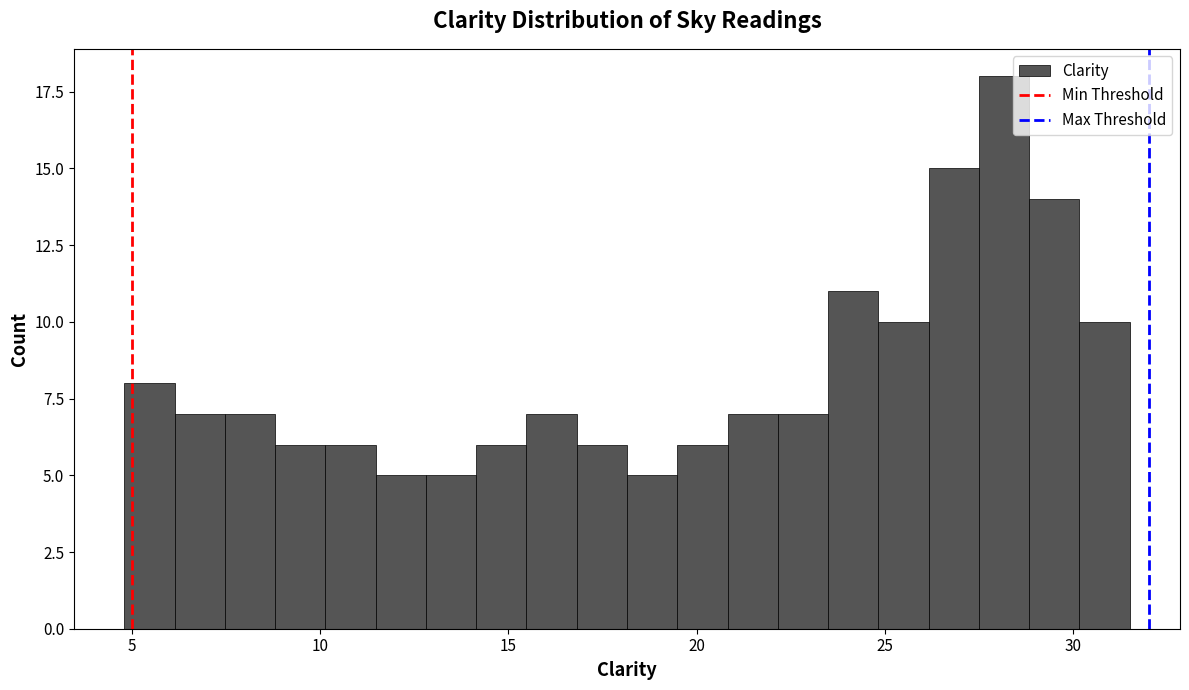

Read against the x-axis, roughly where is the centre of the tallest bar?

28.0